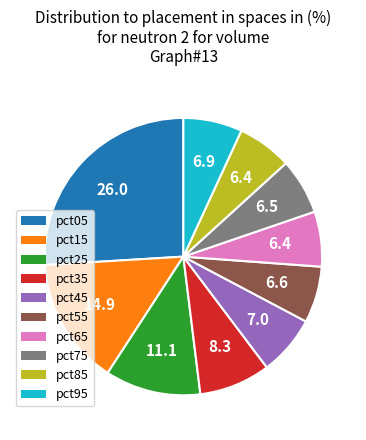

How many slices are in this pie chart?

10